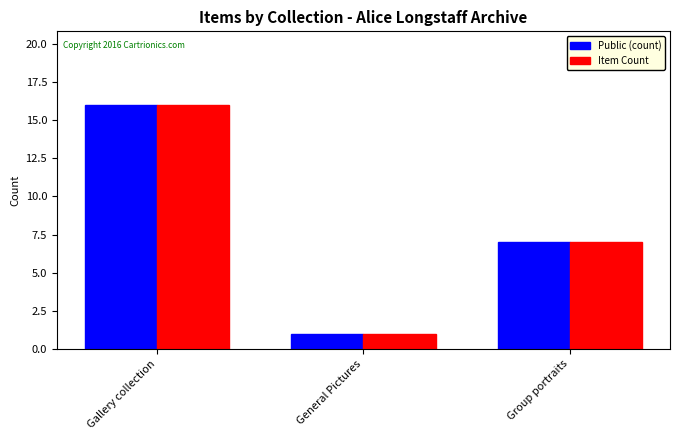

What is the minimum value for Item Count?

1